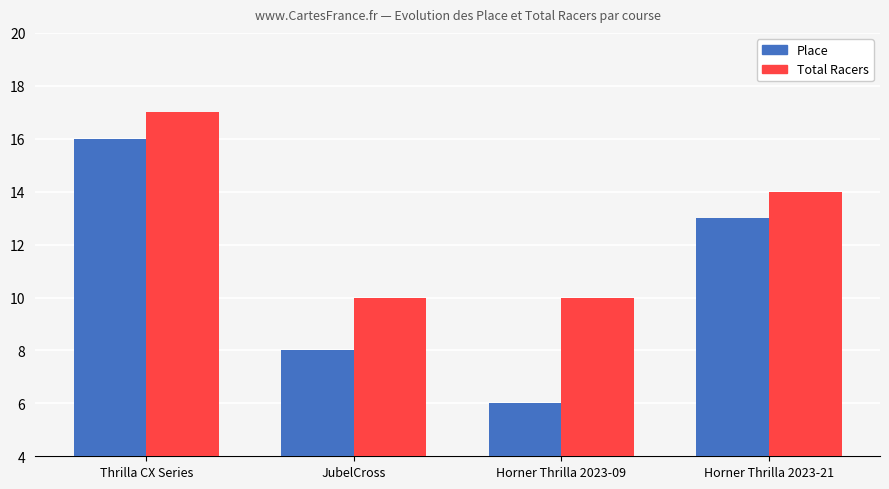

What is the spread (max minus min) of values at Horner Thrilla 2023-21?

1